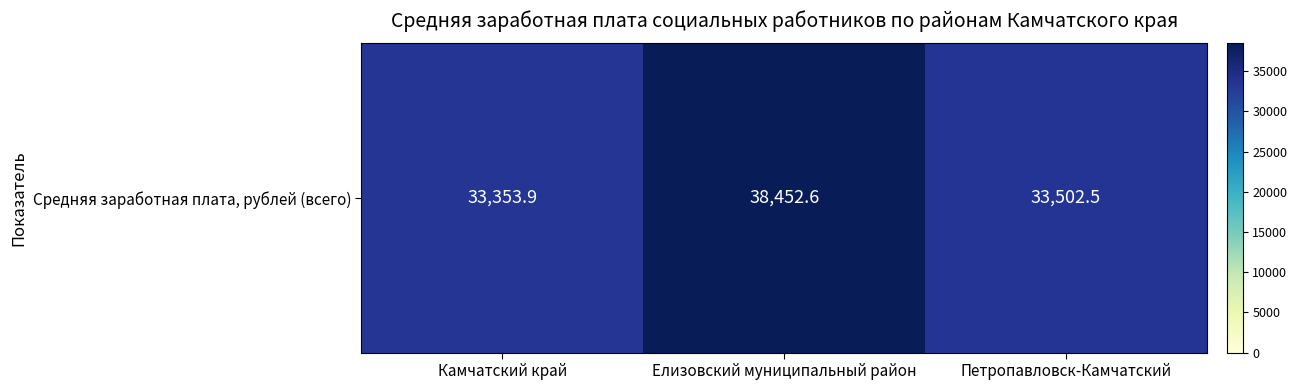

Which label corresponds to the smallest value in the chart?

Камчатский край